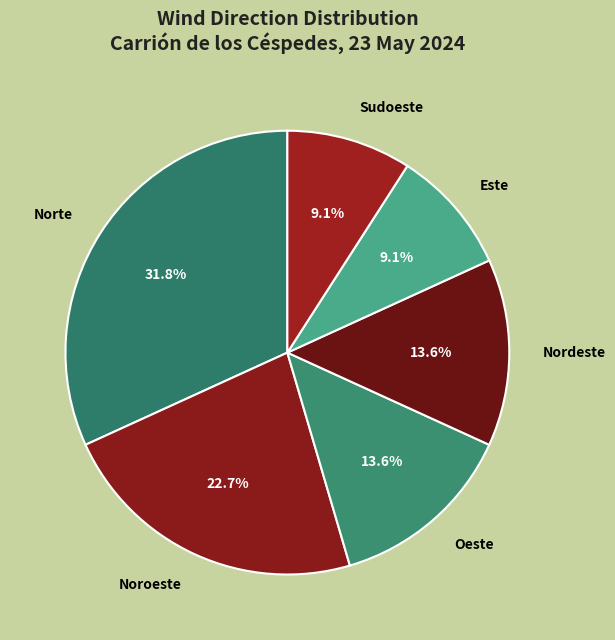

How much of the chart is everything except Norte?

68.2%